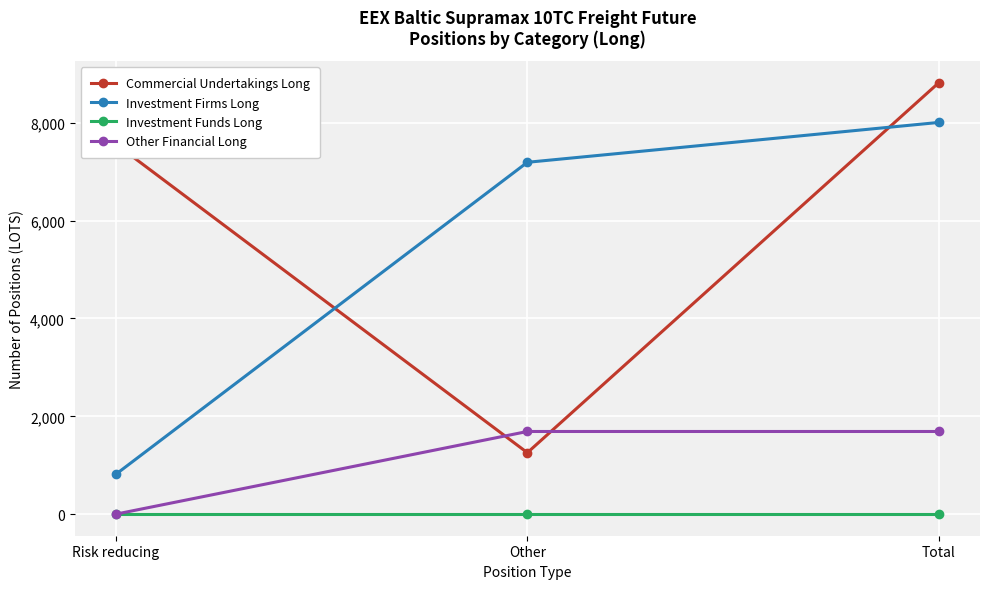

Reading left to right, transcribe all the data shown in this chart.

Commercial Undertakings Long: 7565.2	1256.2	8821.4
Investment Firms Long: 815.0	7193.3	8008.3
Investment Funds Long: 0.0	0.0	0.0
Other Financial Long: 0.0	1690.0	1690.0